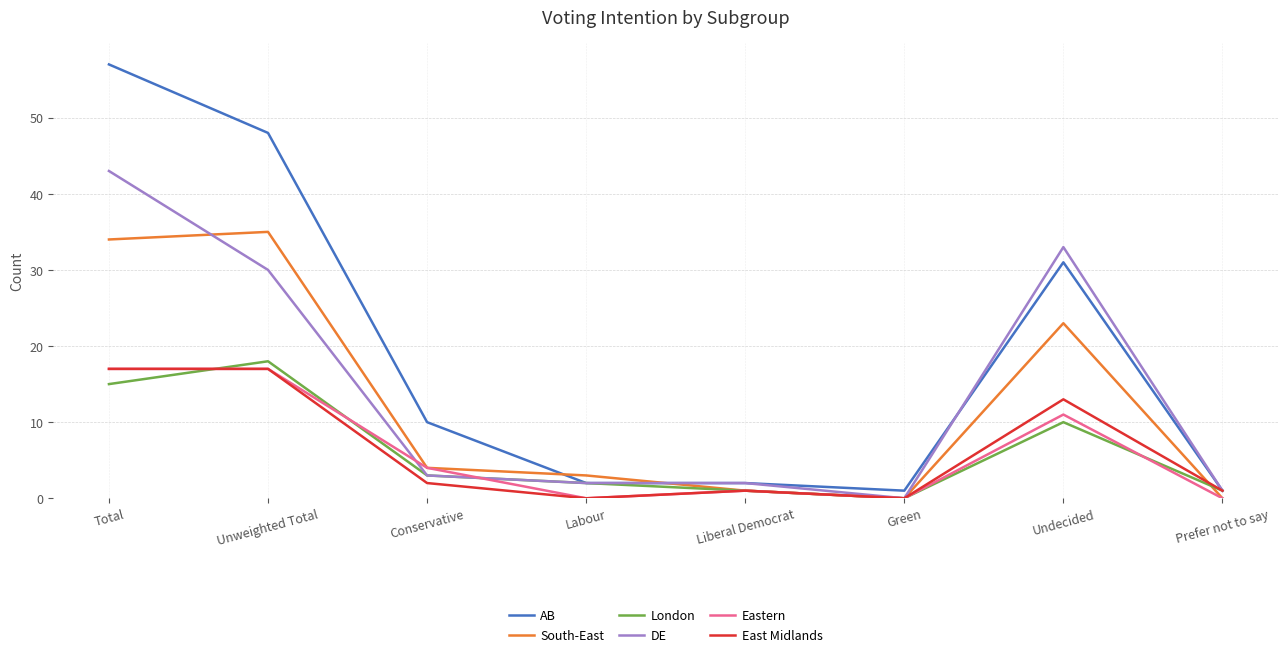

What is the highest value of the East Midlands series?

17